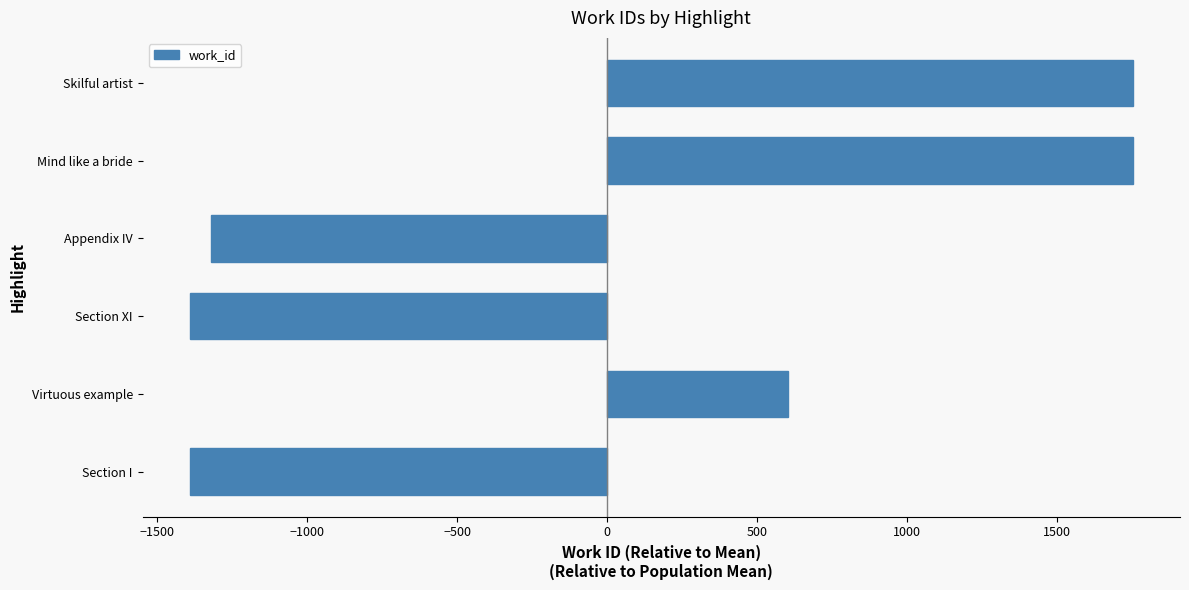

What value does the data have at Appendix IV?

-1321.7